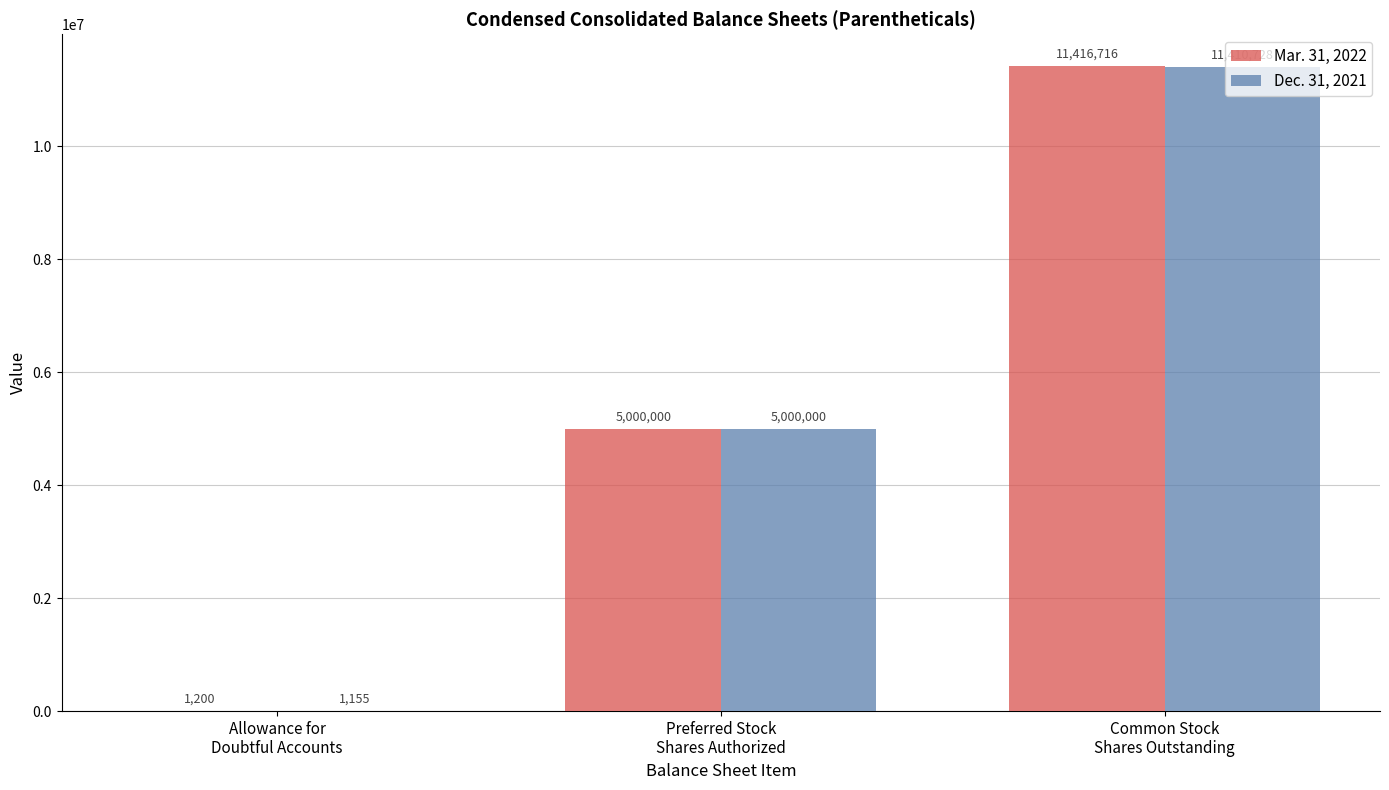

The Dec. 31, 2021 series shows 7256738 at Preferred Stock
Shares Authorized. True or false?

False